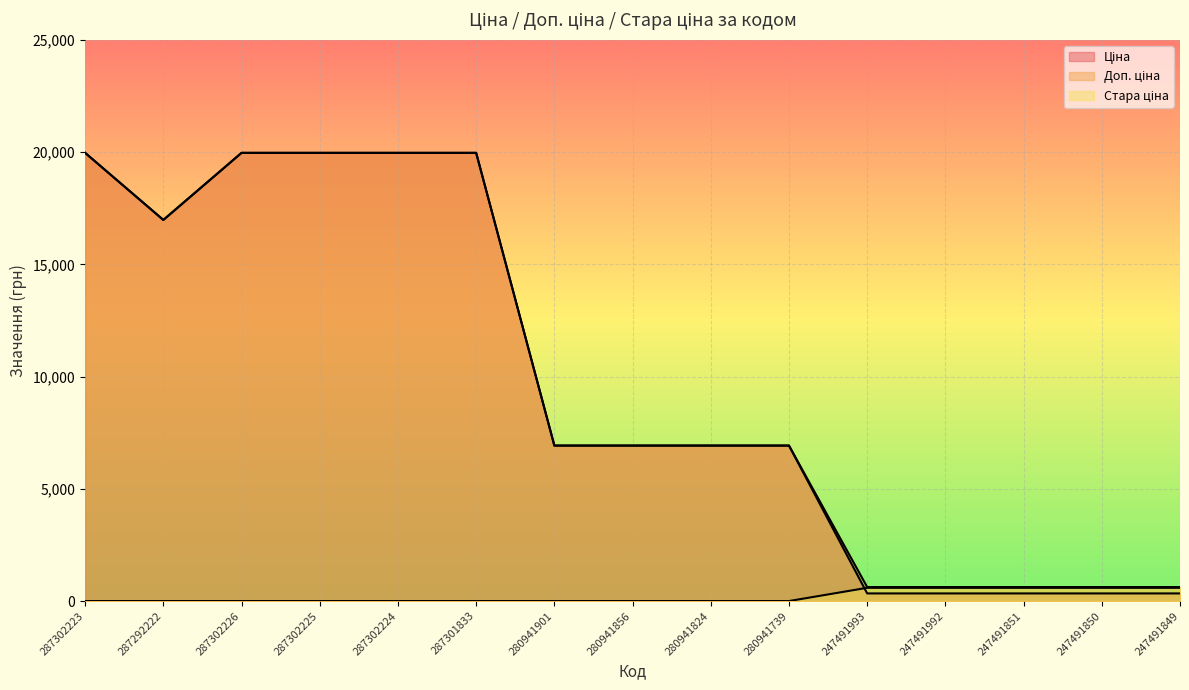

At 247491849, list the series in order from largest to smallest.

Доп. ціна, Стара ціна, Ціна